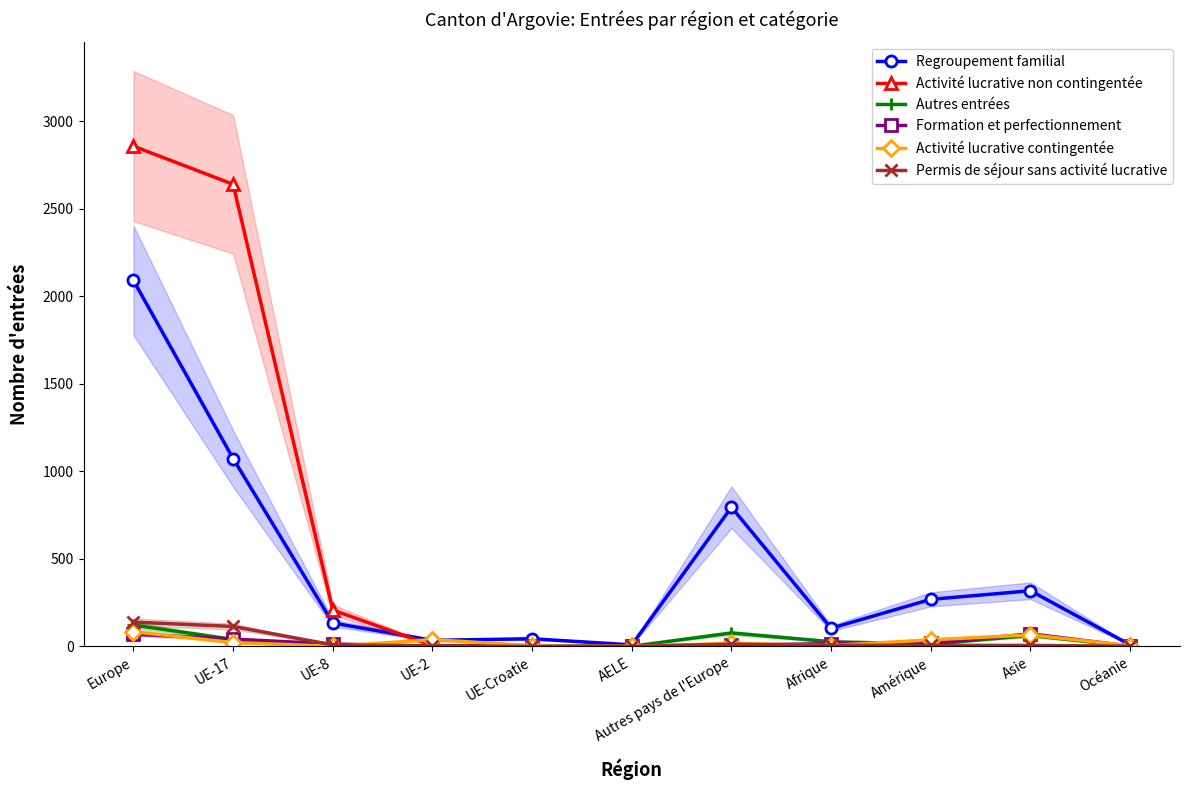

List the labels in order of Regroupement familial value, largest first.

Europe, UE-17, Autres pays de l'Europe, Asie, Amérique, UE-8, Afrique, UE-Croatie, UE-2, AELE, Océanie